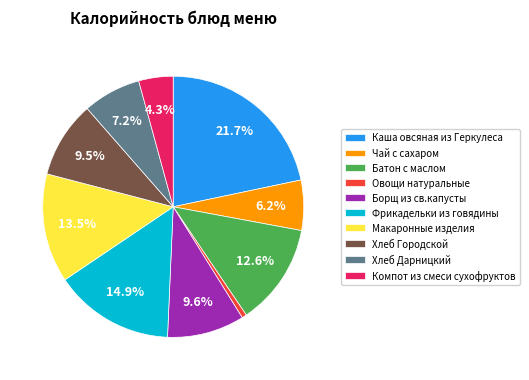

To the nearest percent, what is the difference between the Хлеб Дарницкий and Фрикадельки из говядины slice percentages?

8%